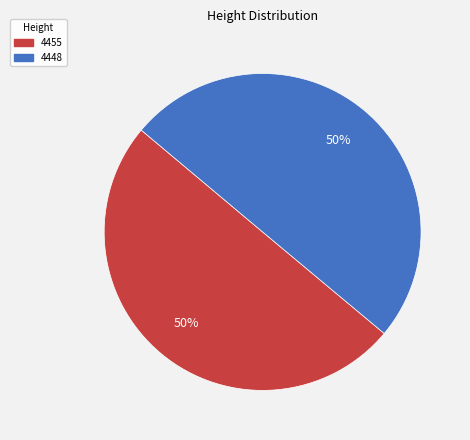

To the nearest percent, what is the average slice percentage?

50%